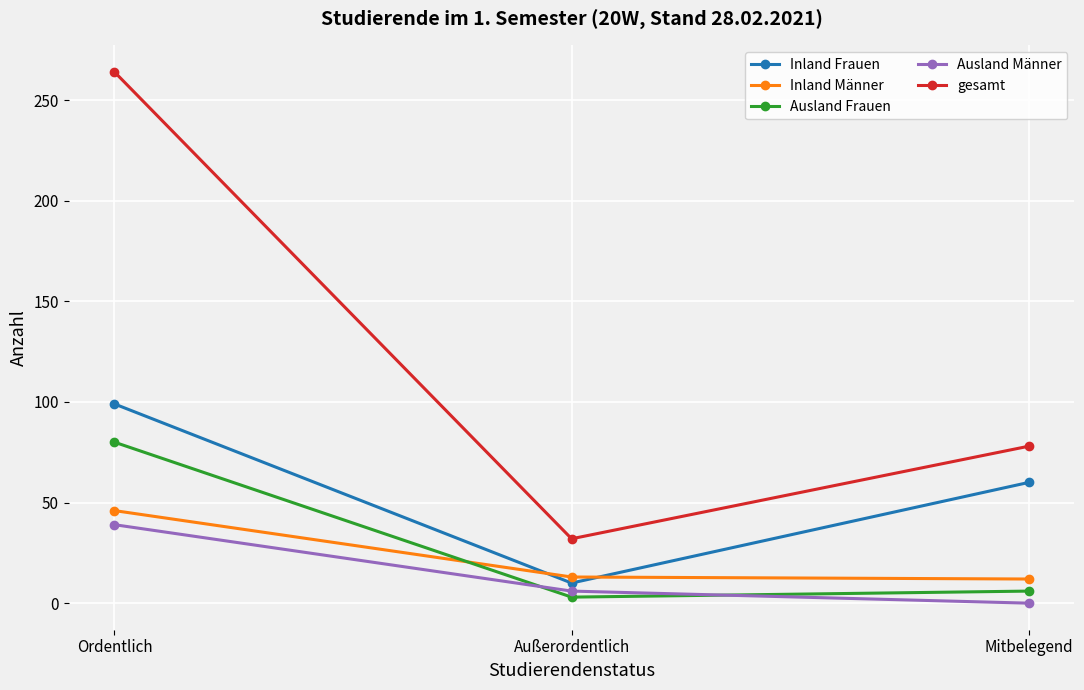

What are all the series names shown in the legend?

Inland Frauen, Inland Männer, Ausland Frauen, Ausland Männer, gesamt